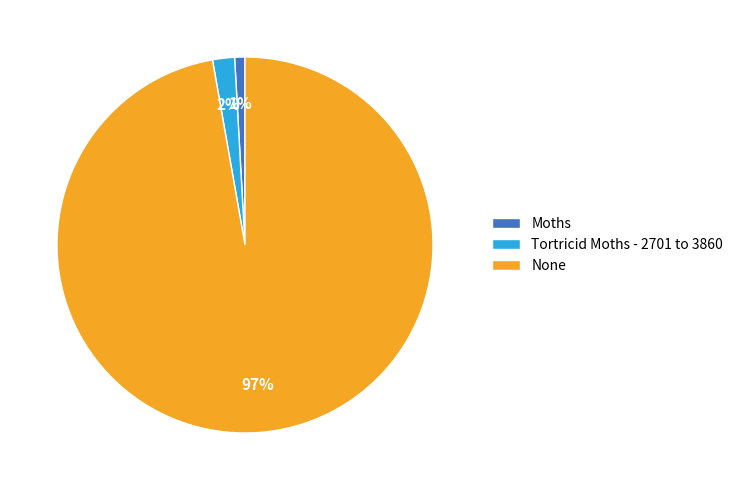

To the nearest percent, what is the difference between the largest and smallest slice percentages?

96%